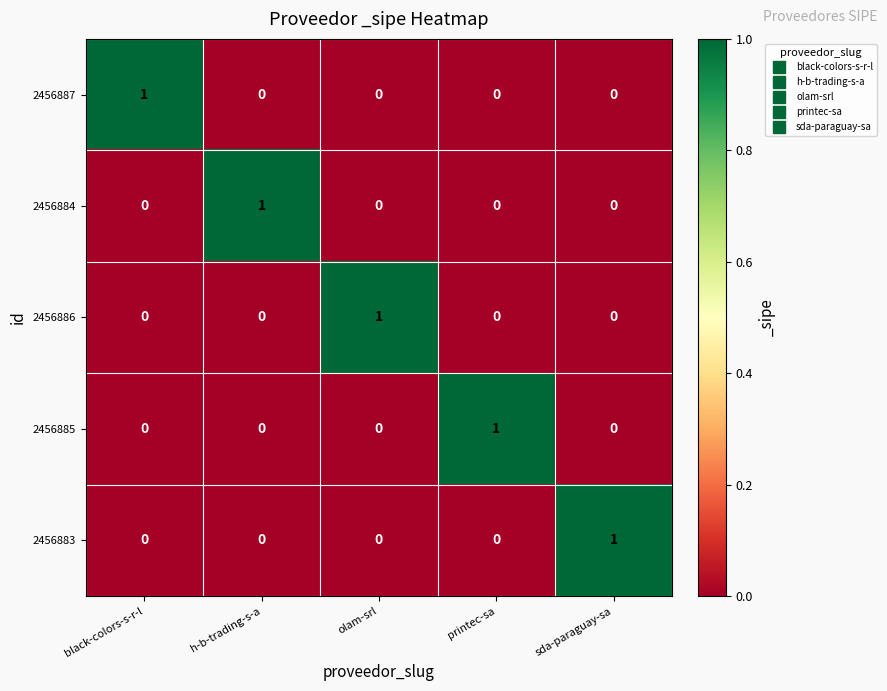

At how many categories does at least one series exceed 0?

5